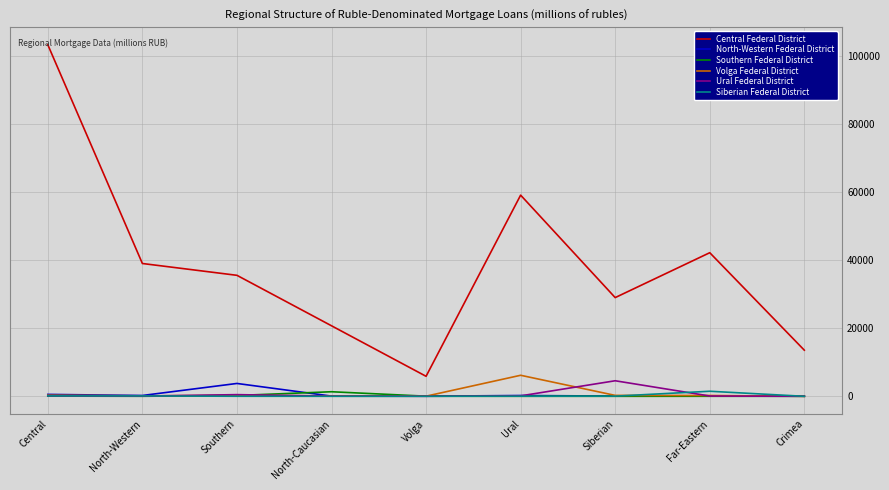

Is it true that Central Federal District equals 59143 at Ural?

True